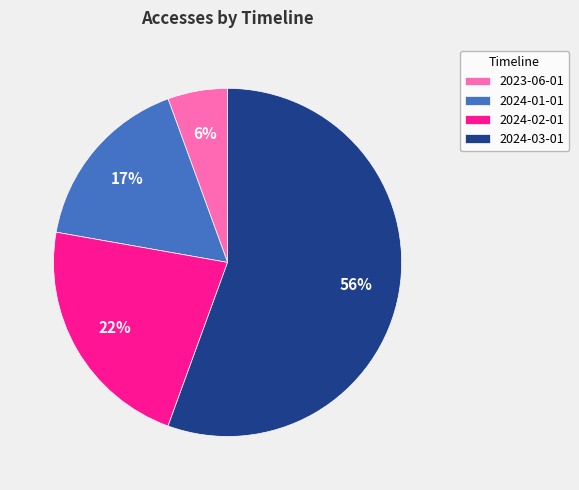

Is it true that 2024-03-01 is 56% of the pie?

True